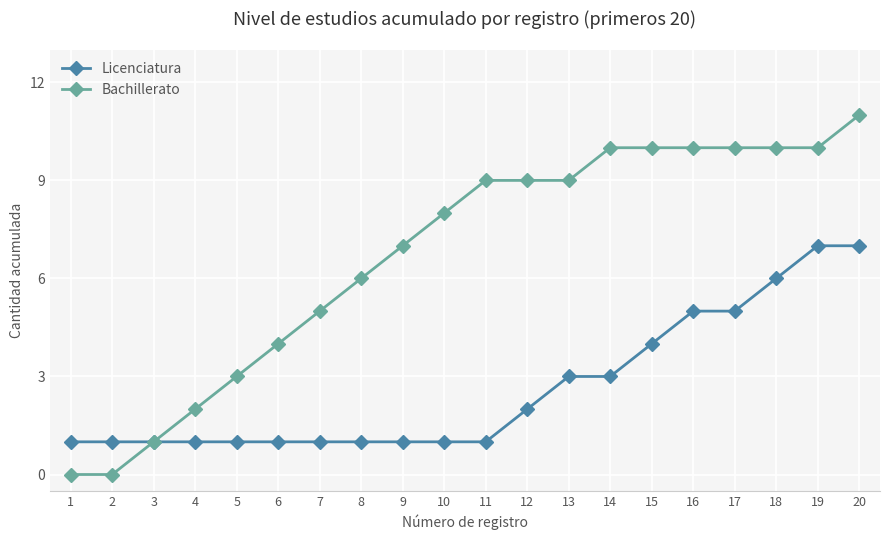

Is it true that Bachillerato equals 3 at 5?

True